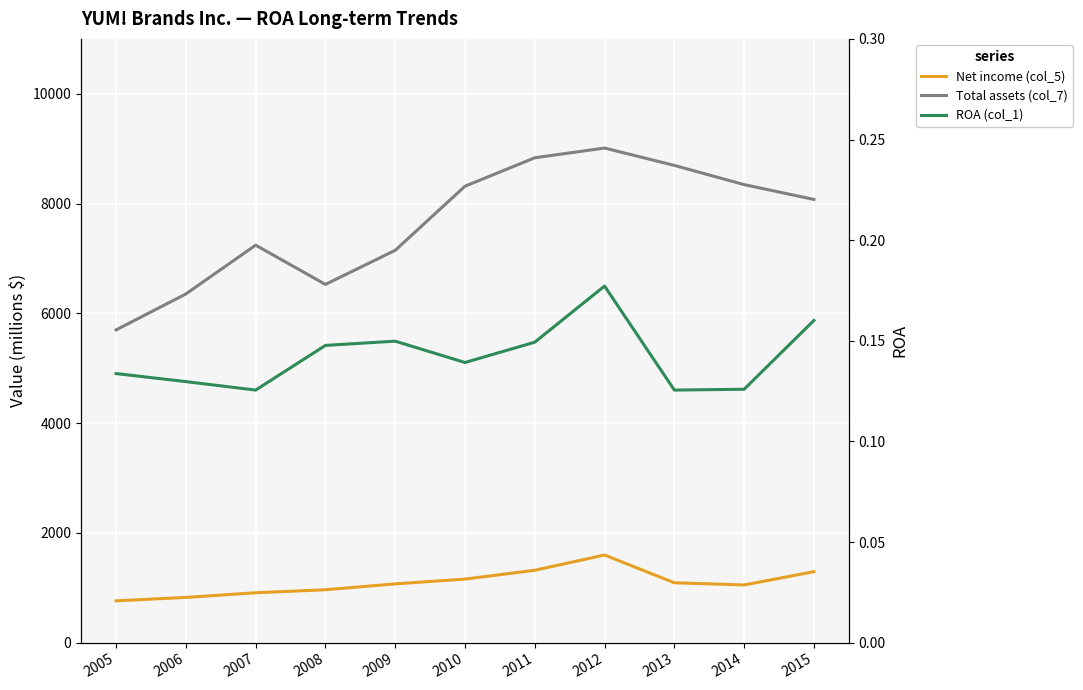

What is the lowest value of the ROA (col_1) series?

0.1